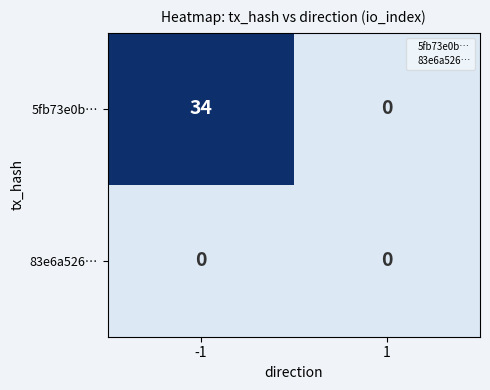

How many data points does each series have?

2